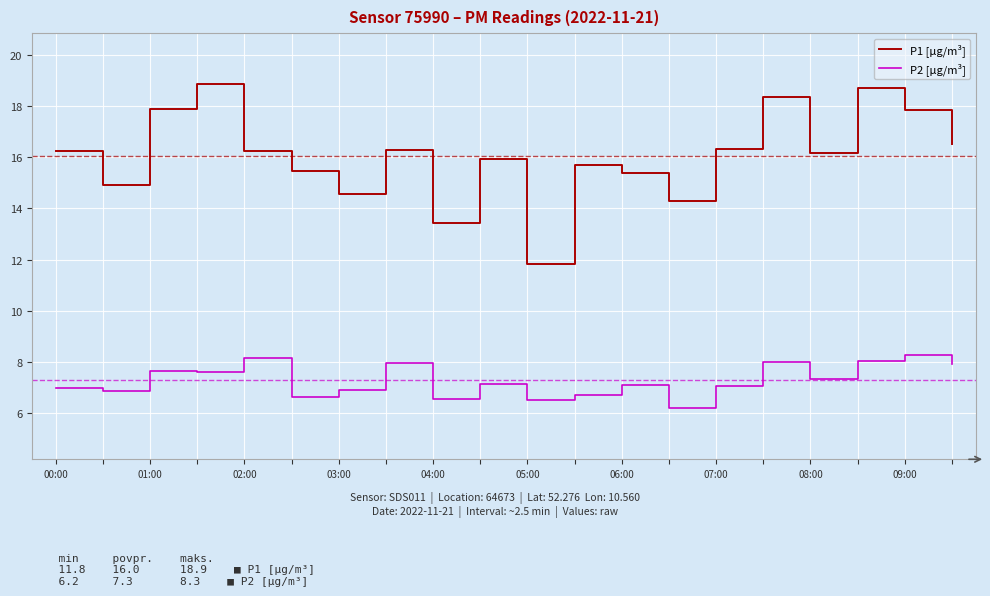

What are all the series names shown in the legend?

P1 [µg/m³], P2 [µg/m³]